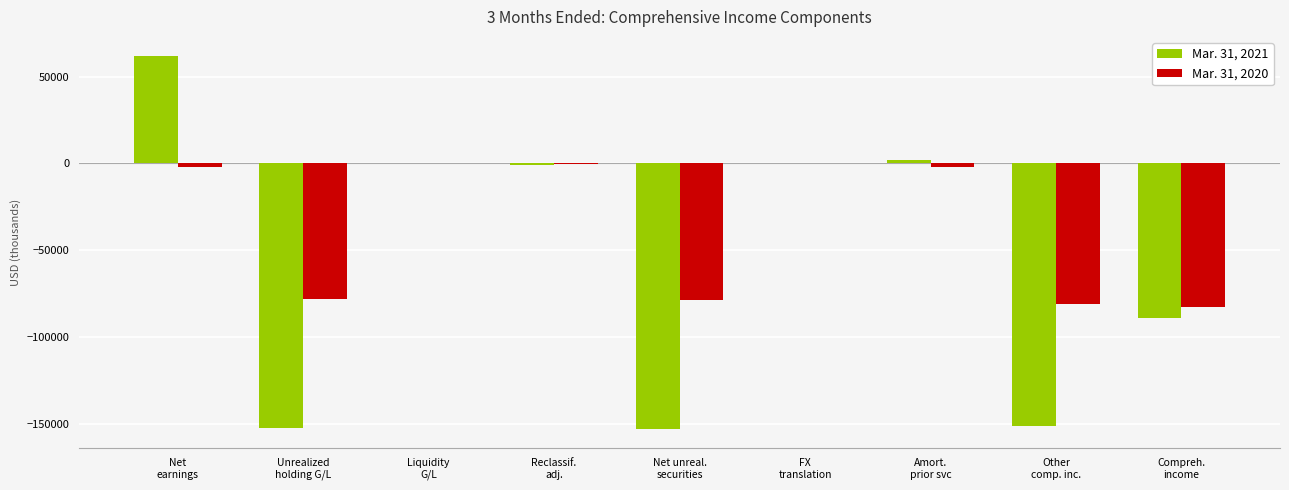

What is the sum of all Mar. 31, 2020 values?

-325451